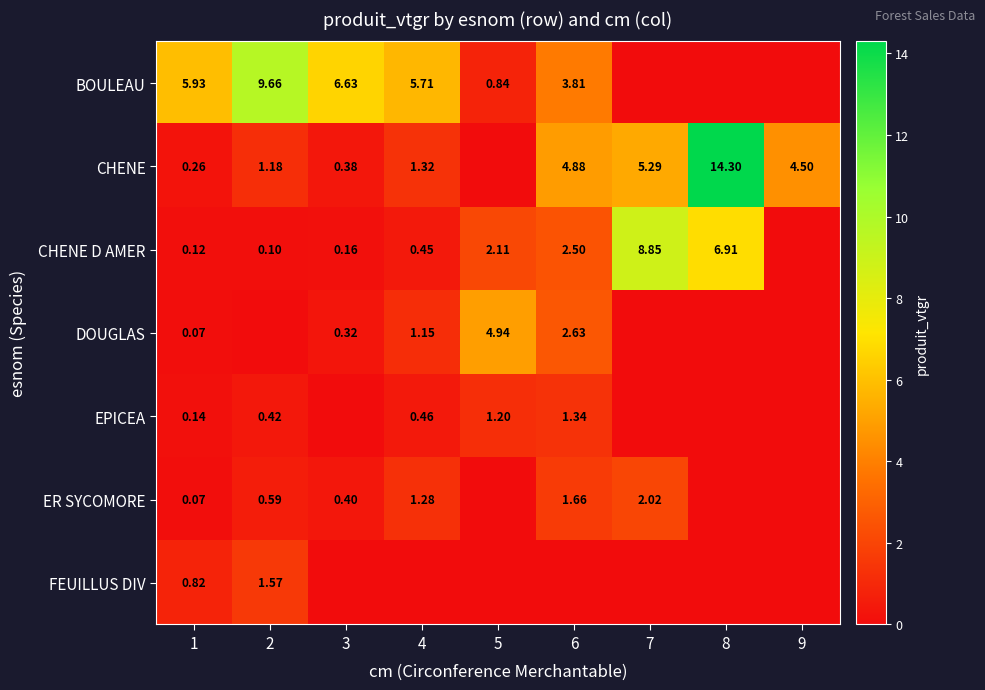

Is the value of CHENE D AMER at 2 greater than the value of EPICEA at 5?

No